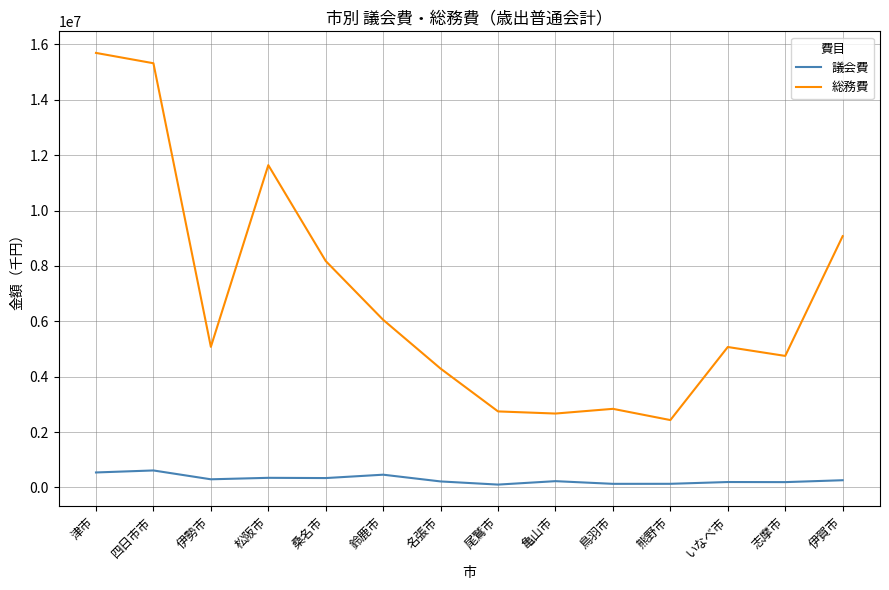

Is the value of 議会費 at 志摩市 greater than the value of 総務費 at 松阪市?

No